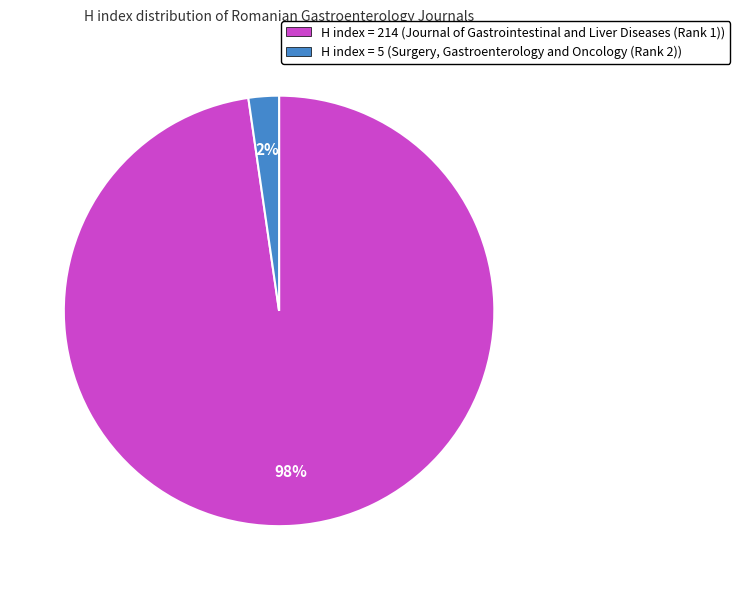

Which has a higher value, H index = 5 (Surgery, Gastroenterology and Oncology (Rank 2)) or H index = 214 (Journal of Gastrointestinal and Liver Diseases (Rank 1))?

H index = 214 (Journal of Gastrointestinal and Liver Diseases (Rank 1))